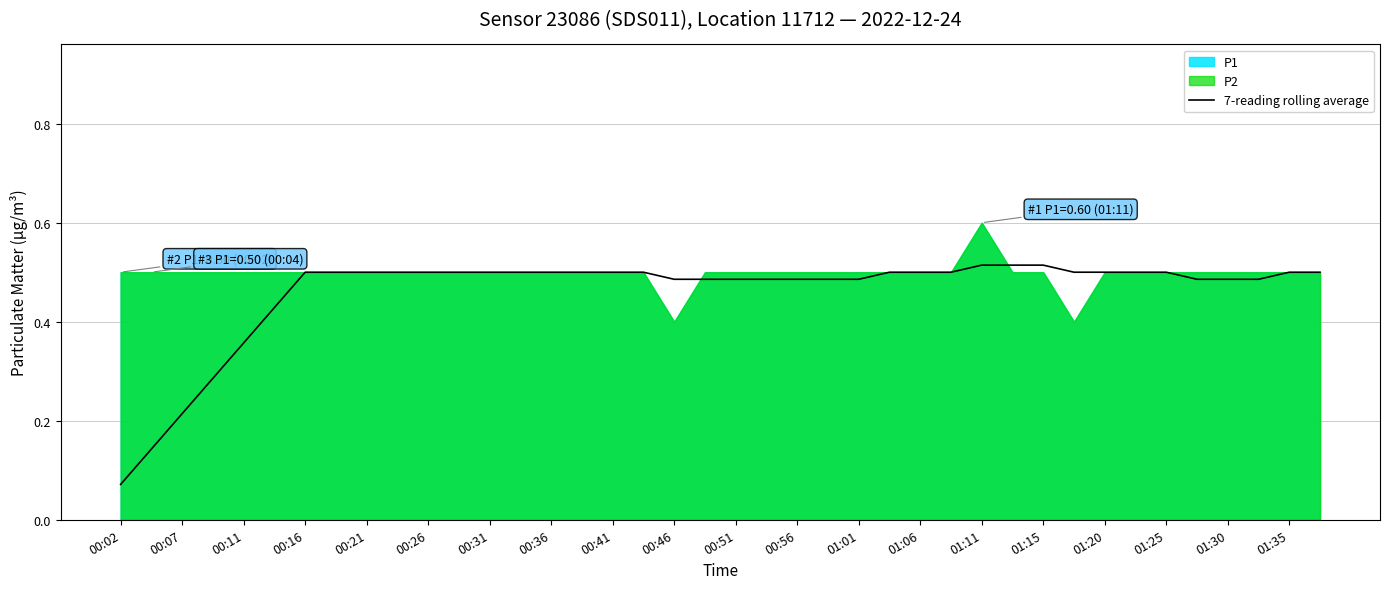

How many data points does each series have?

40